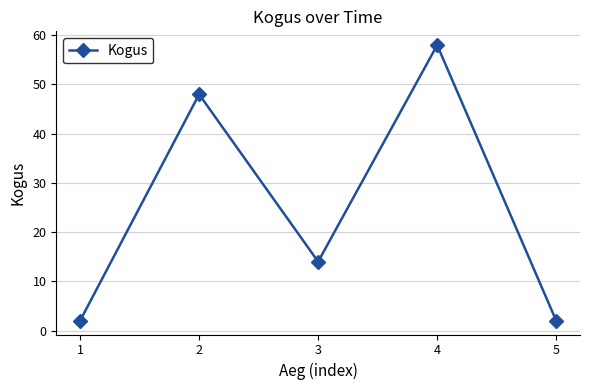

What is the sum of all values?

124